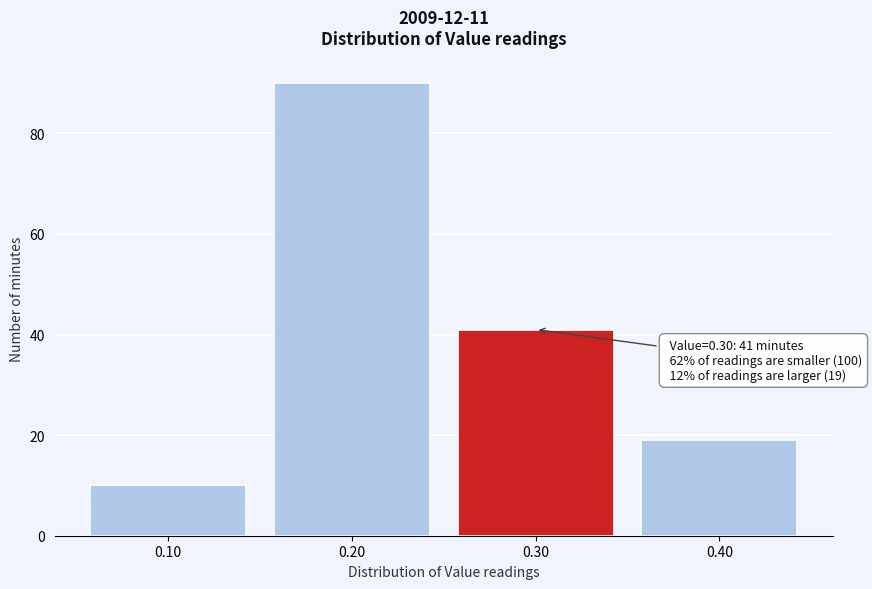

Over which range of the x-axis is the bar tallest?

0.15 to 0.25